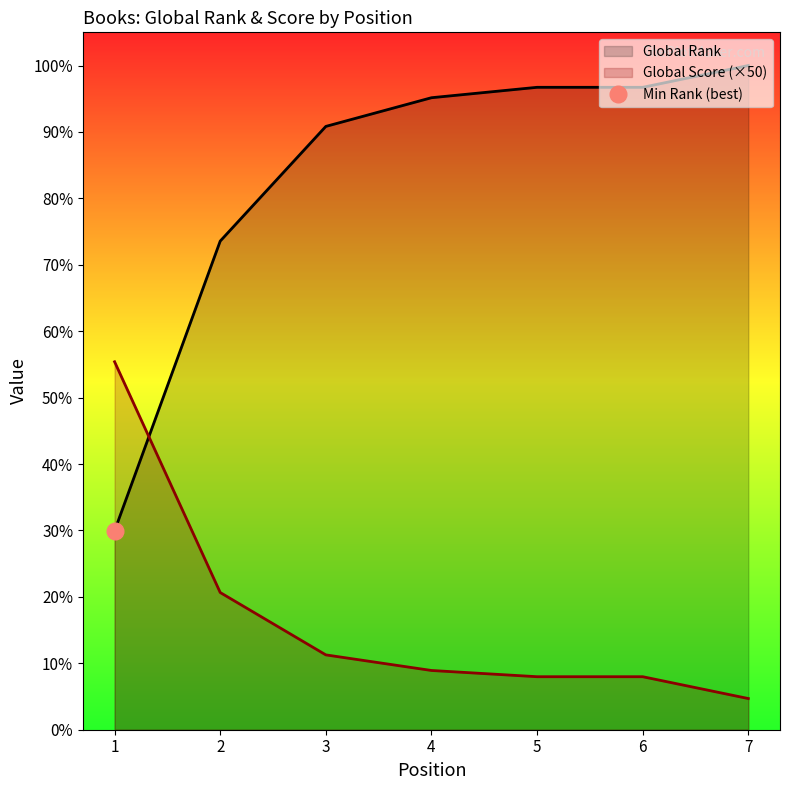

How many intersections are there between Global Rank and Global Score?

1